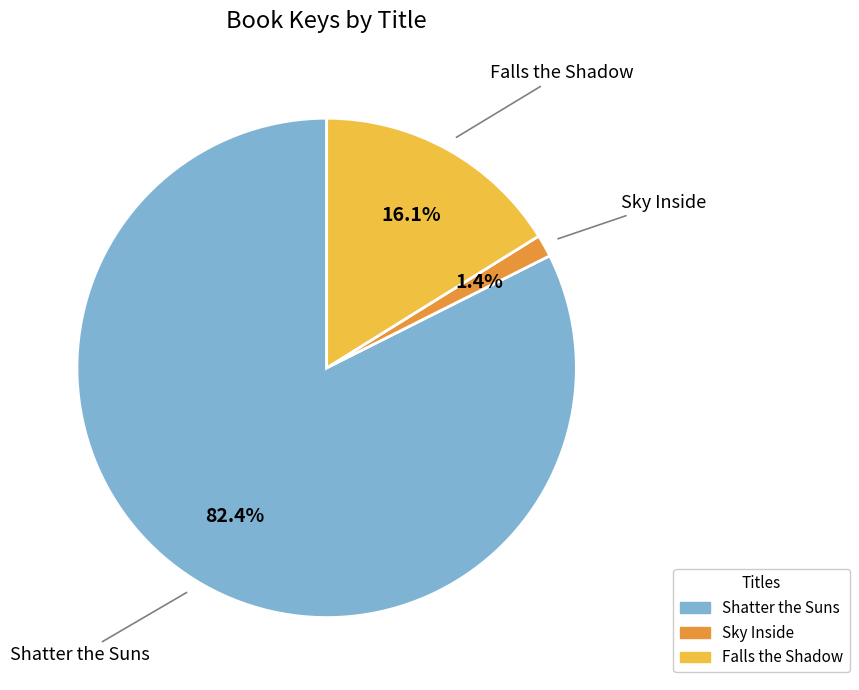

To the nearest percent, what is the difference between the largest and smallest slice percentages?

81%